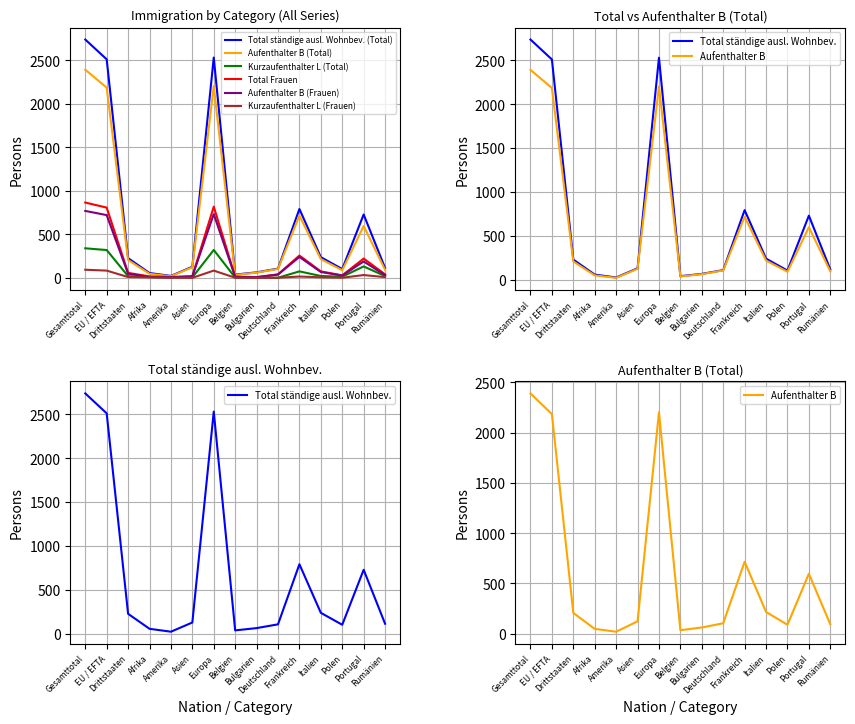

The Kurzaufenthalter L (Total) series shows 6 at Amerika. True or false?

False